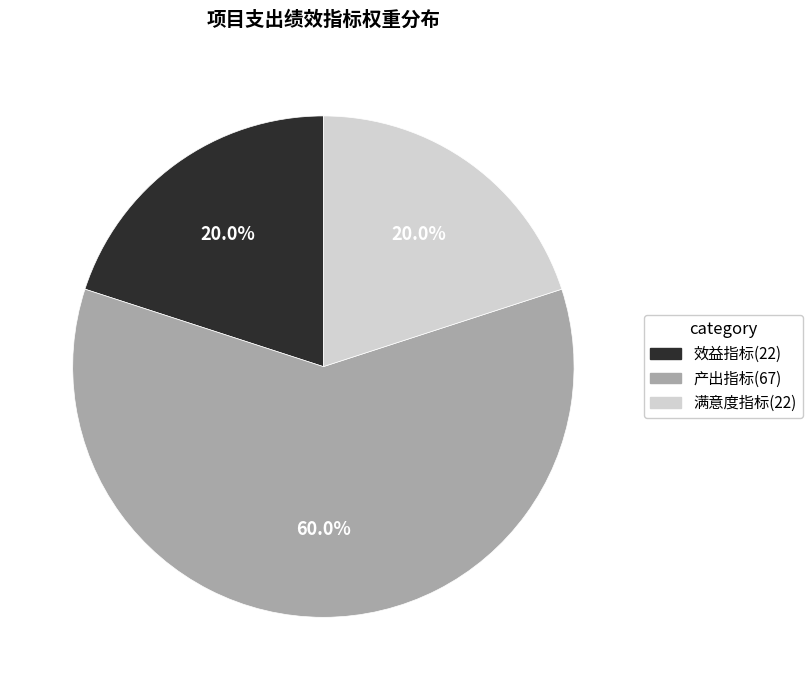

What is the ratio of the value at 满意度指标 to the value at 产出指标?

0.3